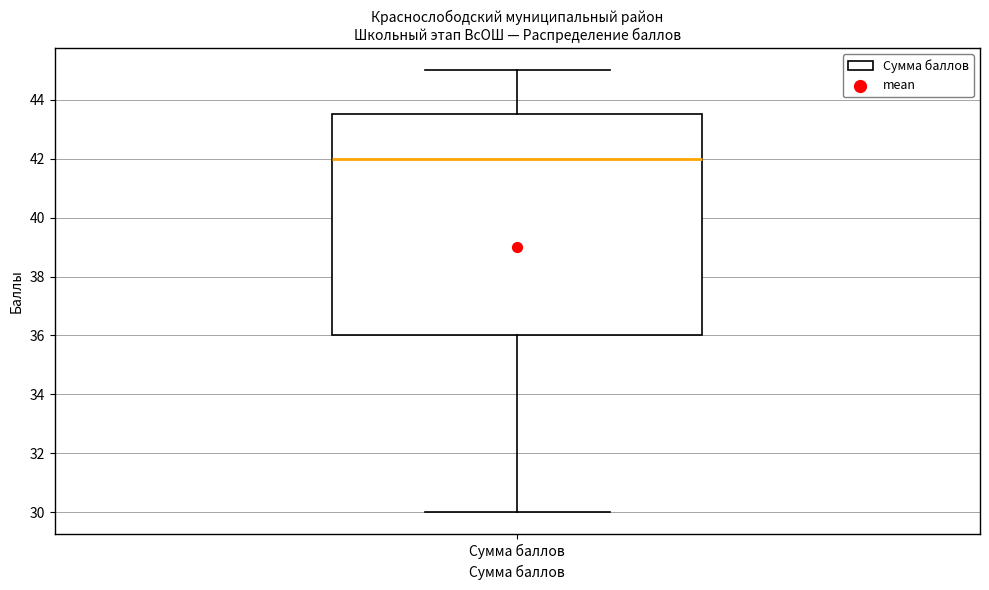

Transcribe this box plot: give where the median line is, the range the box spans, and where the two whiskers end, as read against the y-axis. The values are not printed on the chart, so give them approximately, as read against the axis.

median 42.0, box 36.0 to 43.6, whiskers 30.0 to 45.0